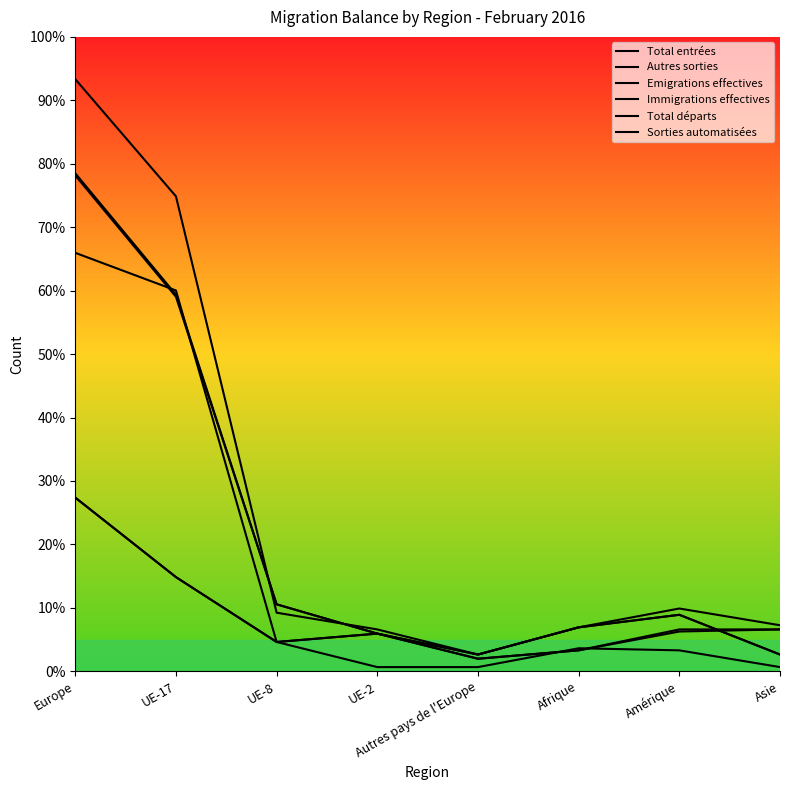

Reading left to right, list all the values displayed in this chart.

Total entrées: 235.5	178.1	31.7	17.8	7.9	20.8	26.7	7.9
Autres sorties: 82.1	44.5	13.9	17.8	5.9	9.9	19.8	19.8
Emigrations effectives: 197.9	180.1	13.9	2.0	2.0	10.9	9.9	2.0
Immigrations effectives: 234.5	177.1	31.7	17.8	7.9	20.8	26.7	7.9
Total départs: 280.0	224.6	27.7	19.8	7.9	20.8	29.7	21.8
Sorties automatisées: 82.1	44.5	13.9	17.8	5.9	9.9	18.8	19.8